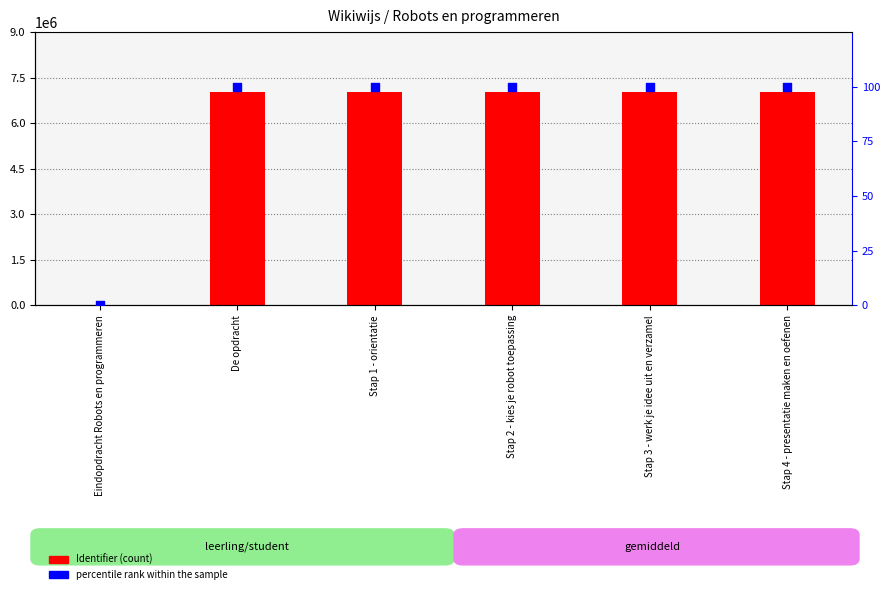

Which series has the largest total across all categories?

Identifier